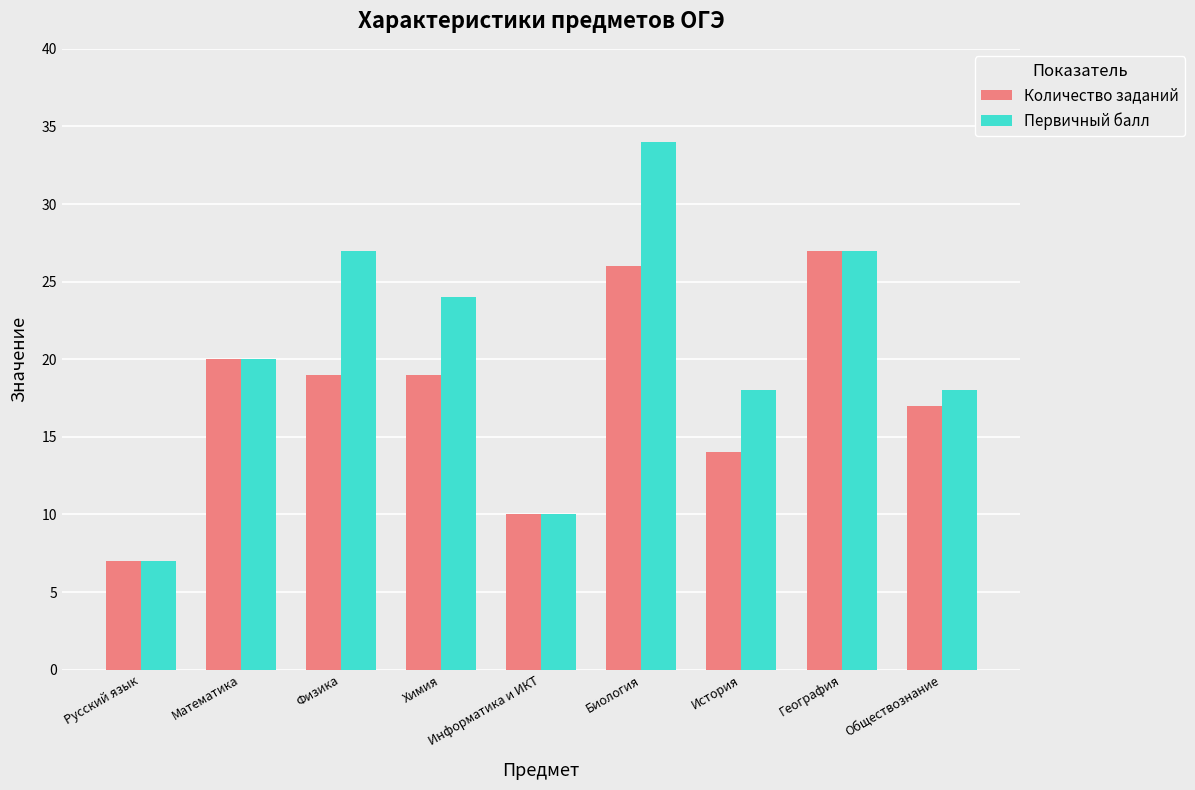

How many groups of bars are there?

9